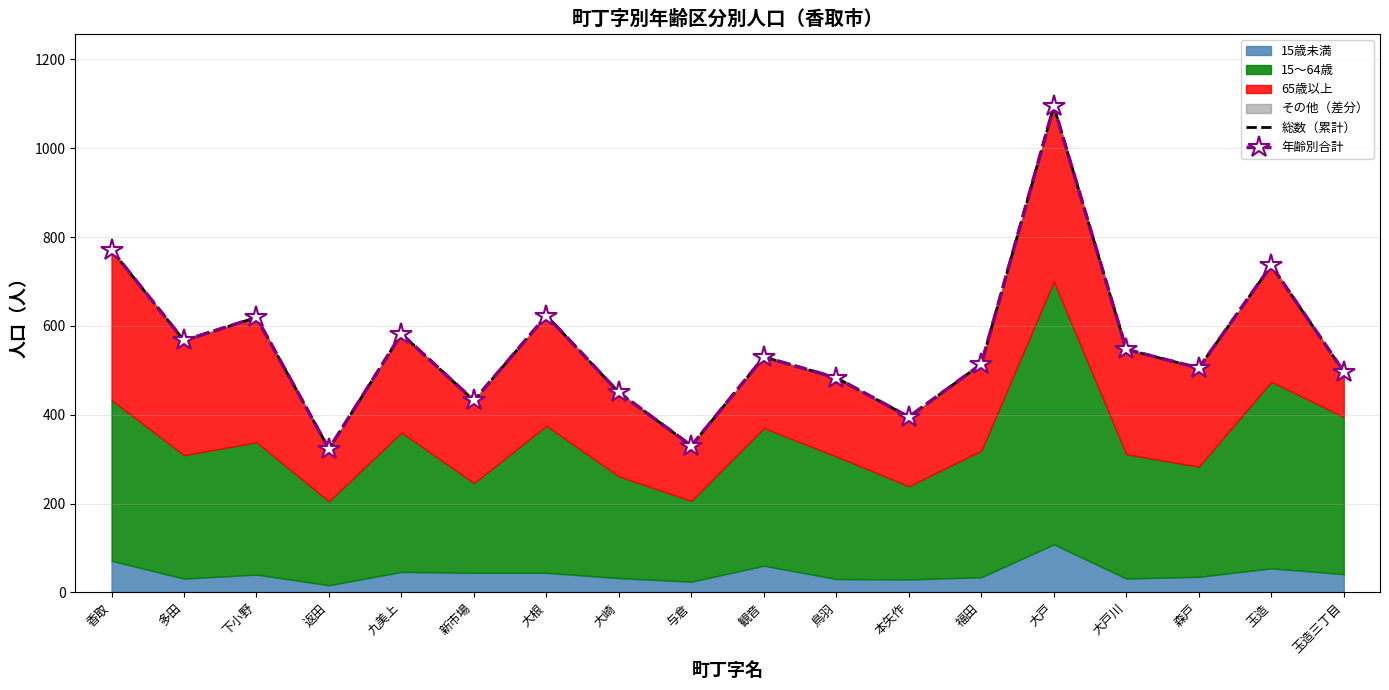

Rank the categories by 年齢別合計 value from highest to lowest.

大戸, 香取, 玉造, 大根, 下小野, 九美上, 多田, 大戸川, 観音, 福田, 森戸, 玉造三丁目, 鳥羽, 大崎, 新市場, 本矢作, 与倉, 返田